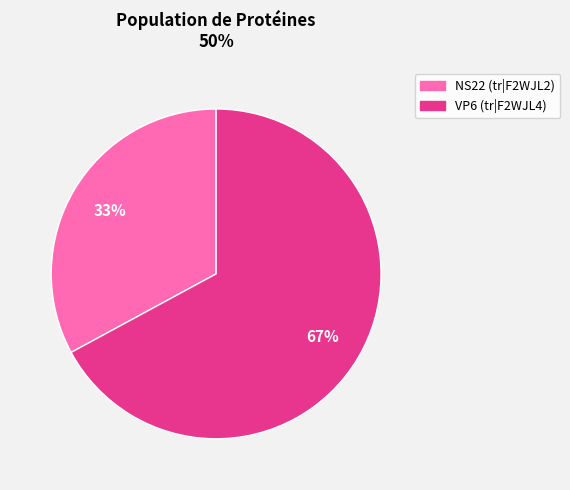

Count the number of slices in the pie.

2